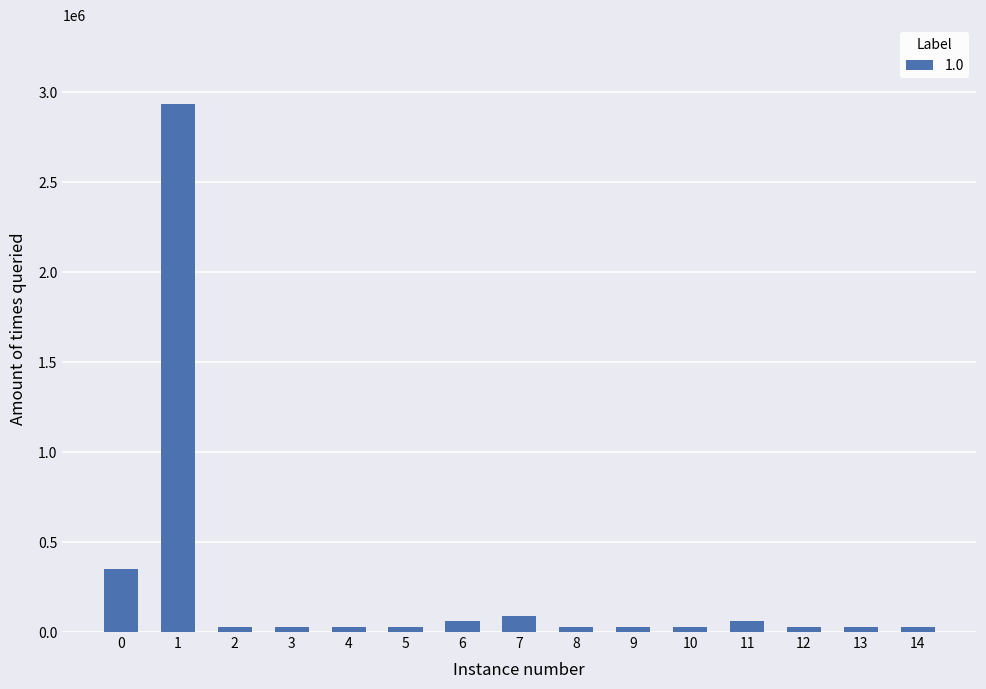

Are the bars grouped side by side (vs. stacked)?

No